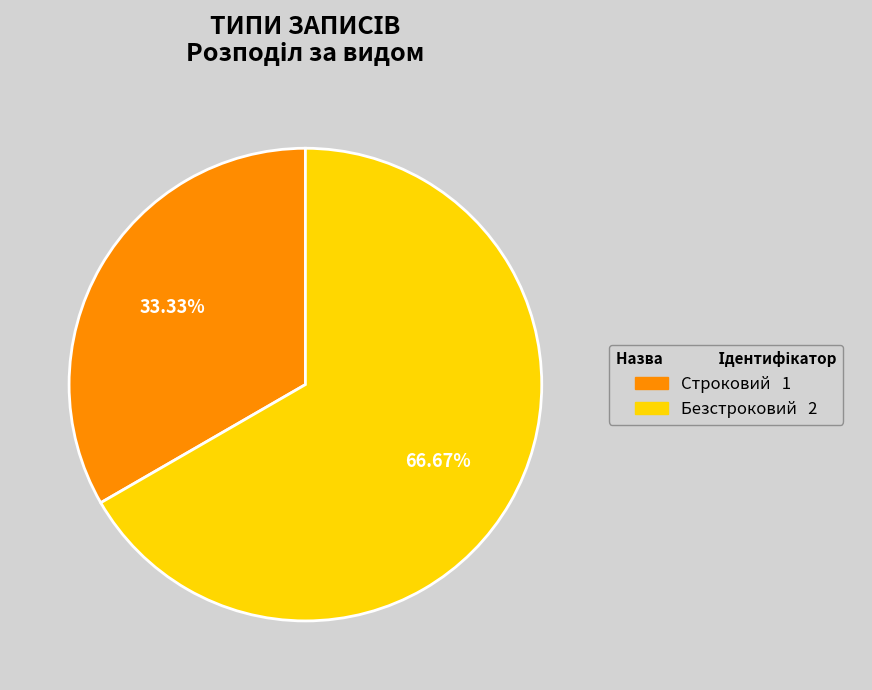

True or false: Безстроковий accounts for 67% of the total.

True